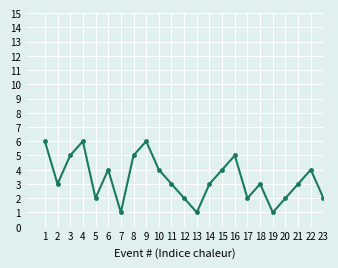

What is the maximum value shown in the chart?

6